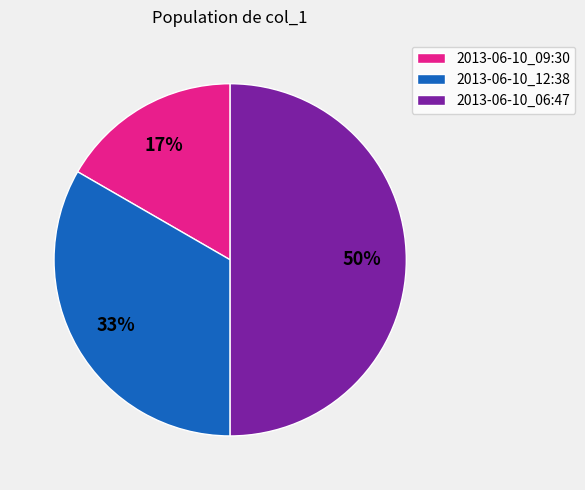

Rank the categories by value from lowest to highest.

2013-06-10_09:30, 2013-06-10_12:38, 2013-06-10_06:47